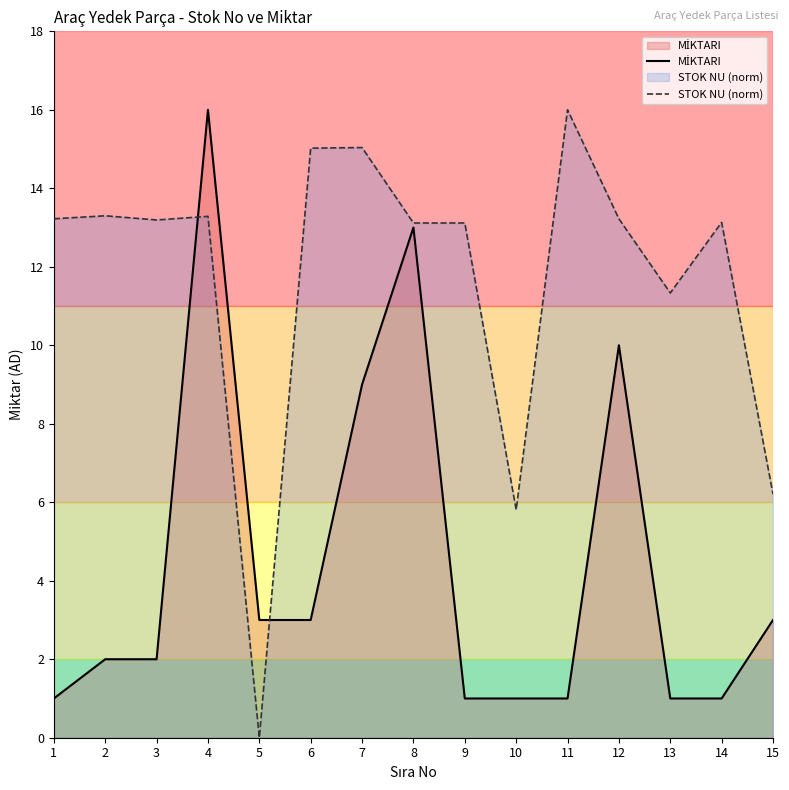

Between 14 and 9, which is larger?

14